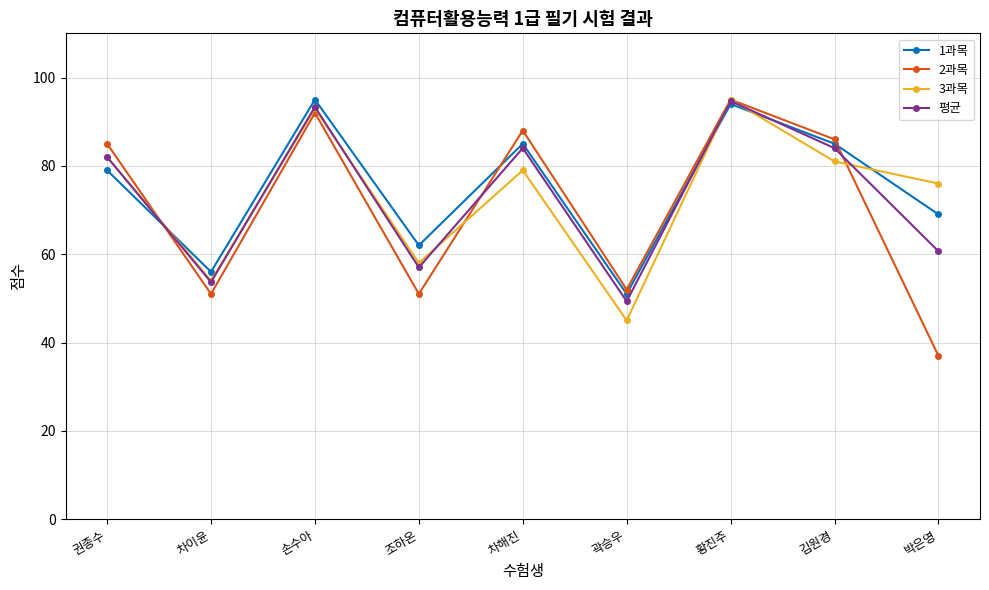

What is the sum of all 1과목 values?

676.0